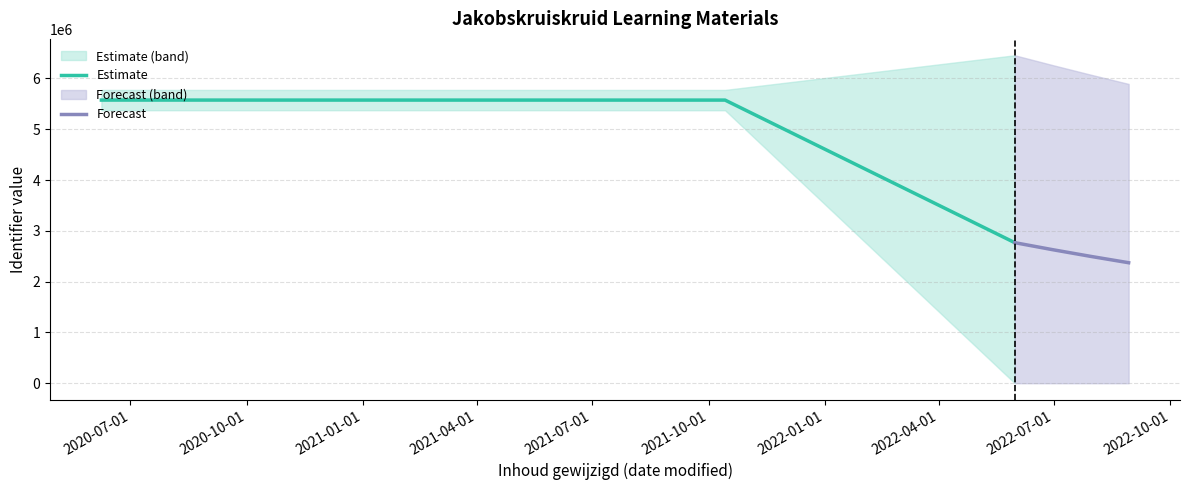

True or false: Estimate has more than 1 points higher than both neighbors.

False